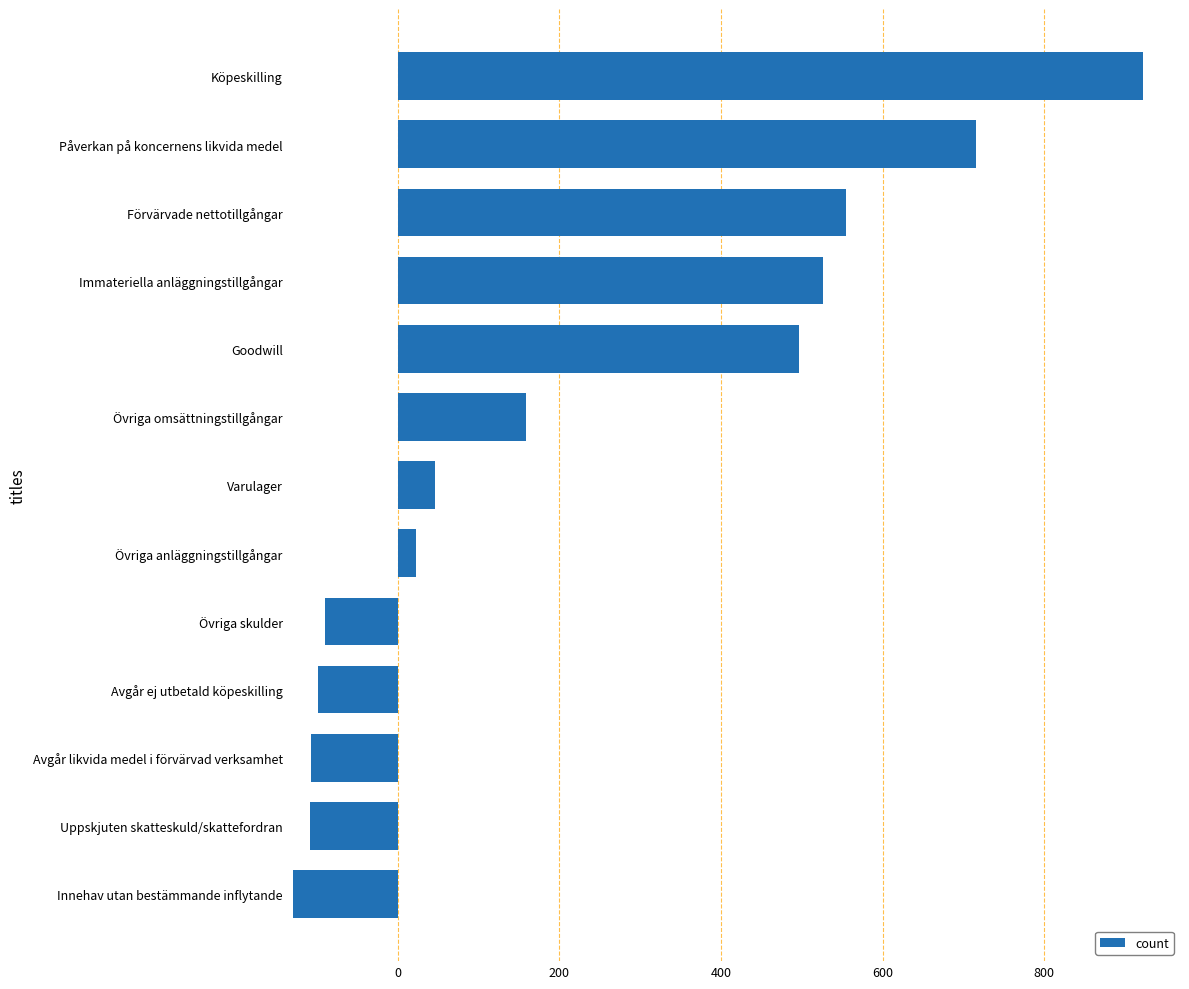

Count the number of data series in this chart.

1